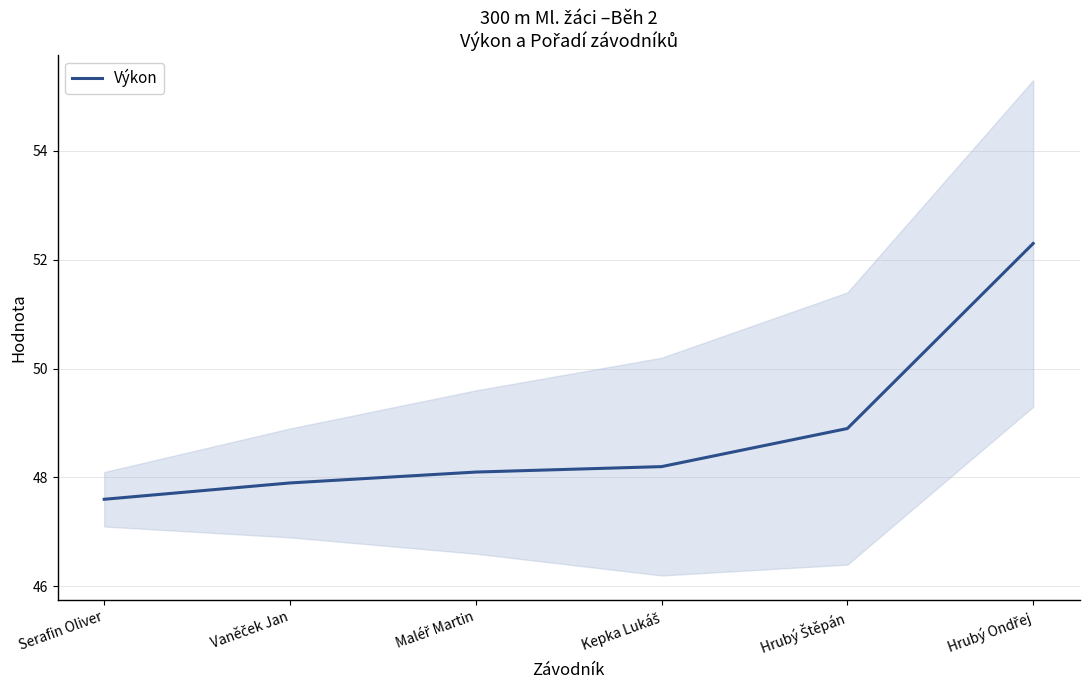

Rank the categories by value from highest to lowest.

Hrubý Ondřej, Hrubý Štěpán, Kepka Lukáš, Maléř Martin, Vaněček Jan, Serafin Oliver